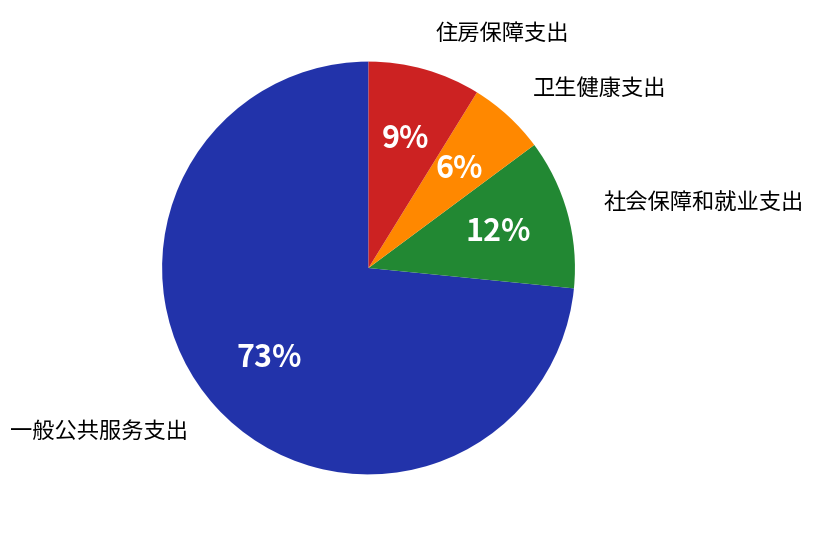

To the nearest percent, what portion does 社会保障和就业支出 represent?

12%